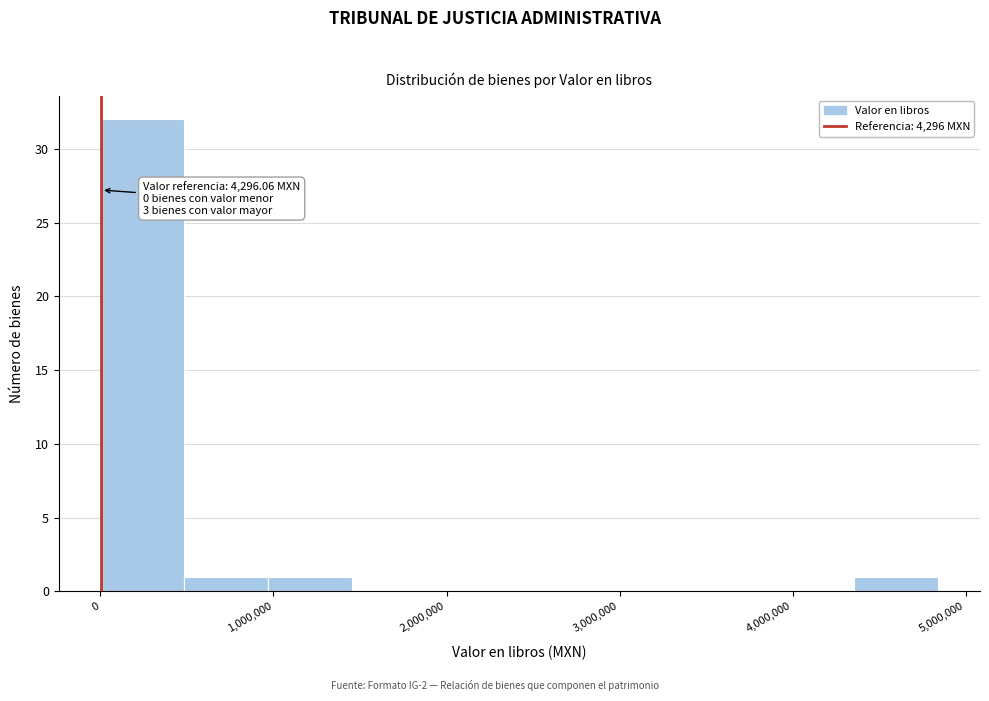

Over which range of the x-axis is the bar tallest?

0 to 500000